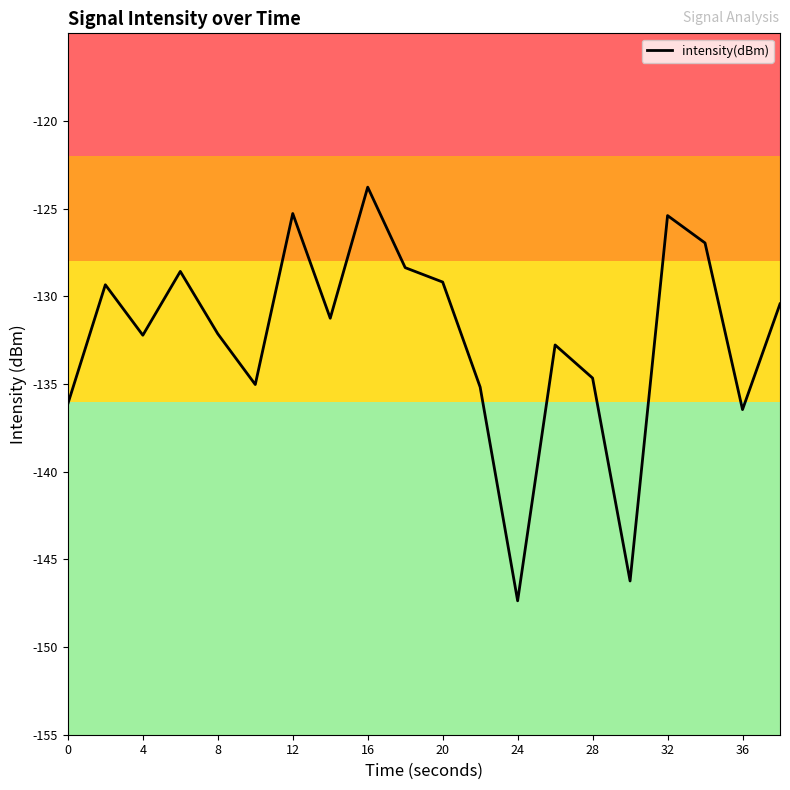

What is the minimum value shown in the chart?

-147.4